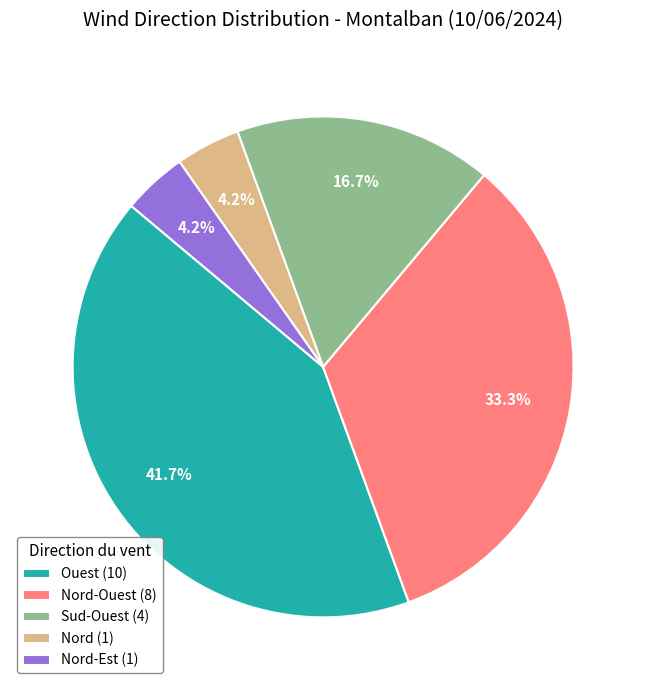

Which category has the biggest portion of the pie?

Ouest (10)